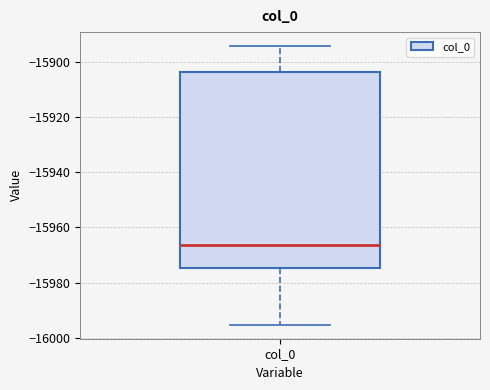

Read this box plot against the y-axis: the position of the median line, the range covered by the box, and the ends of both whiskers. The values are not printed on the chart, so give them approximately, as read against the axis.

median -15966, box -15974 to -15904, whiskers -15996 to -15894